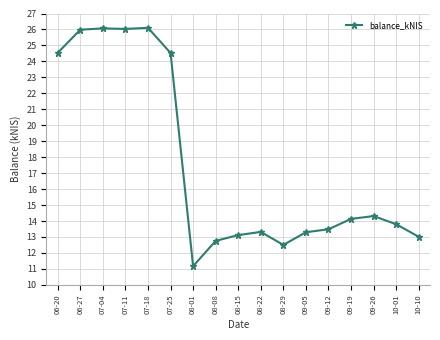

Is this an area chart (filled region under the line)?

No